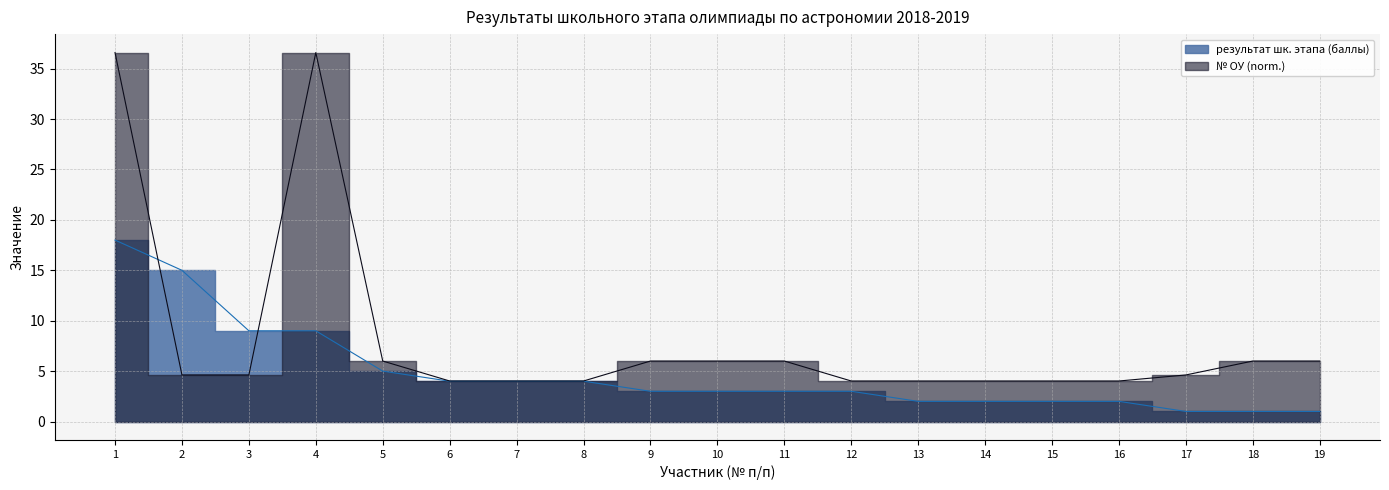

What is the value of the результат шк. этапа (баллы) point at the 15th from the left?

2.0